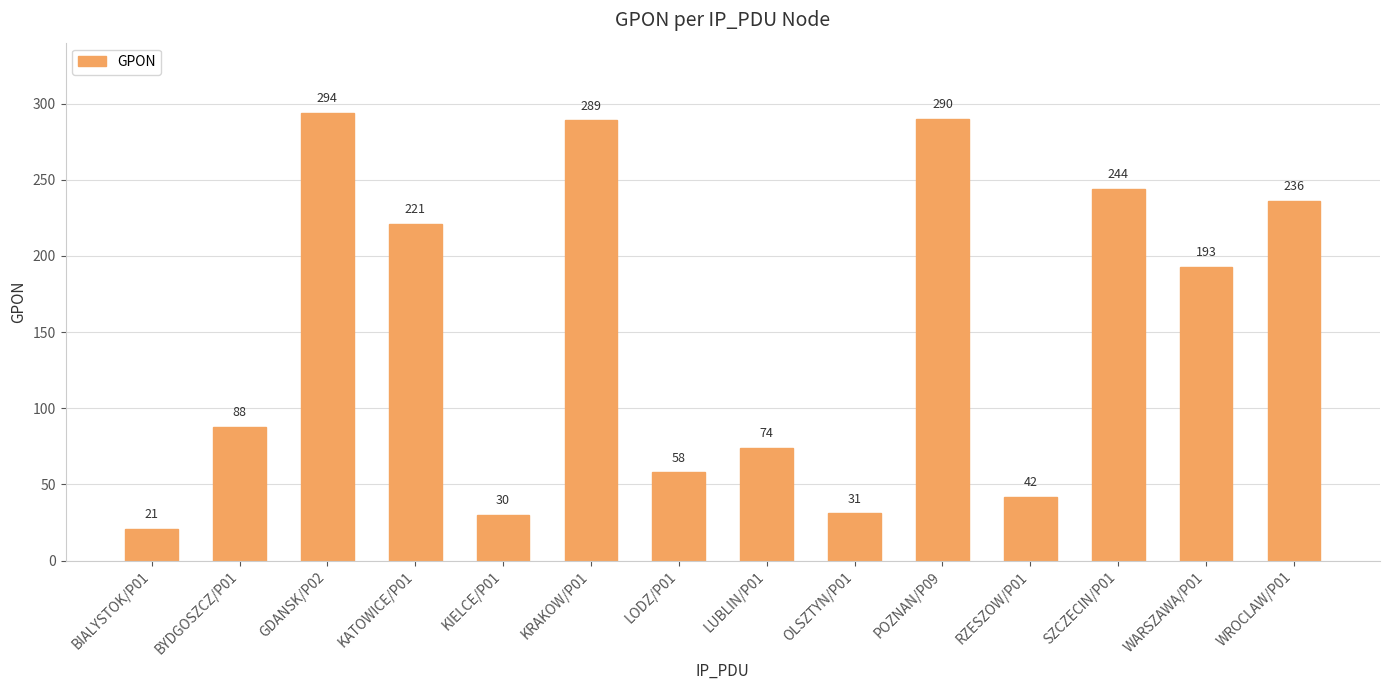

At which label does the data first exceed 193?

GDANSK/P02